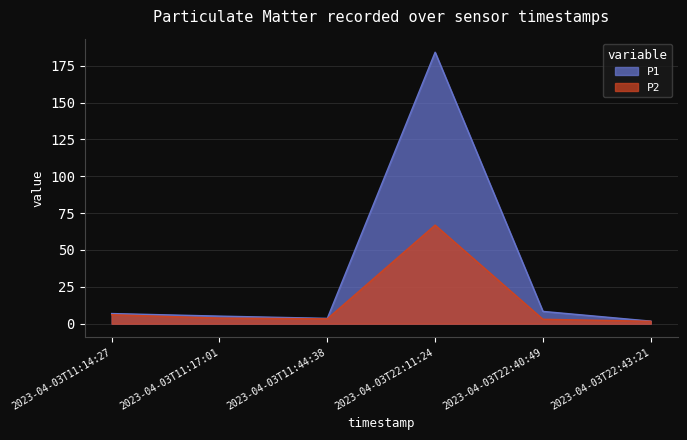

Does the chart have visible grid lines?

Yes